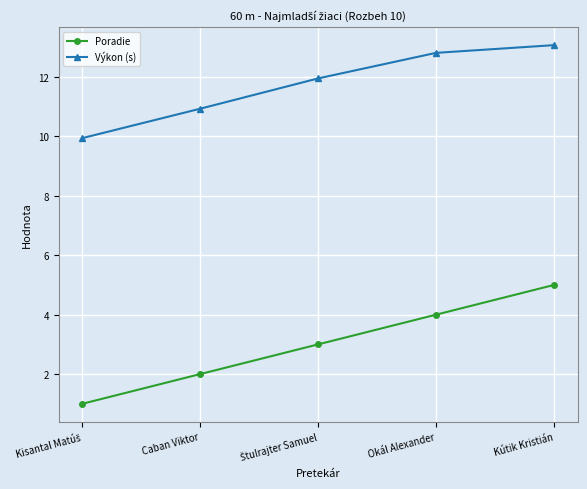

How many data points in Poradie are less than 3?

2